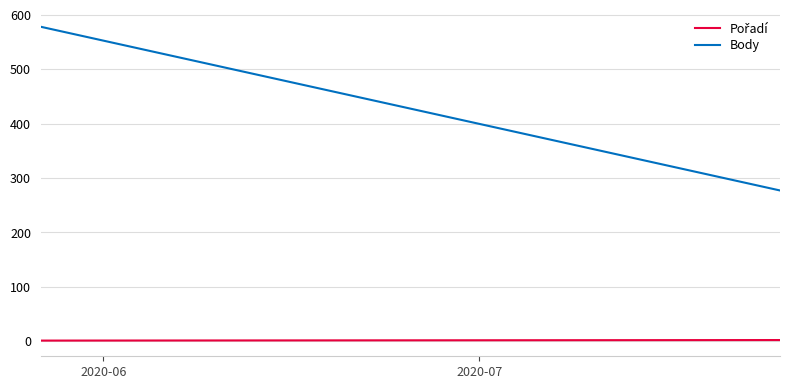

At which label is Body closest to 427?

2020-07